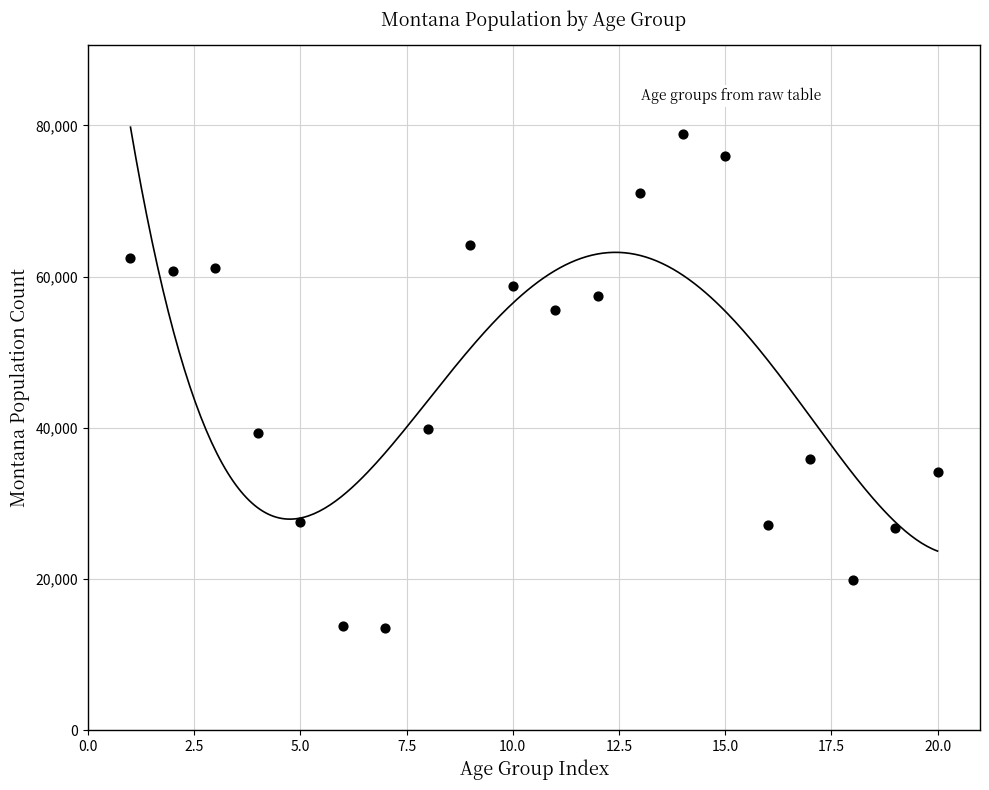

What is the range of Y values (max minus min)?

65294